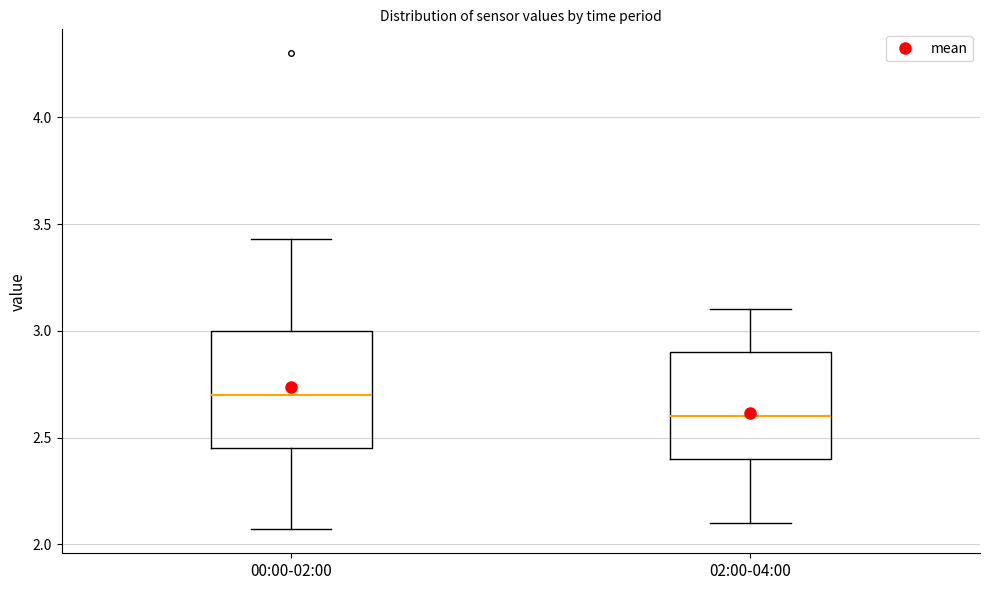

Reading left to right, transcribe this box plot: for each box, give where its median line is, the range the box spans, and where its two whiskers end, as read against the y-axis. The values are not printed on the chart, so give them approximately, as read against the axis.

00:00-02:00: median 2.70, box 2.45 to 3.00, whiskers 2.05 to 3.45
02:00-04:00: median 2.60, box 2.40 to 2.90, whiskers 2.10 to 3.10